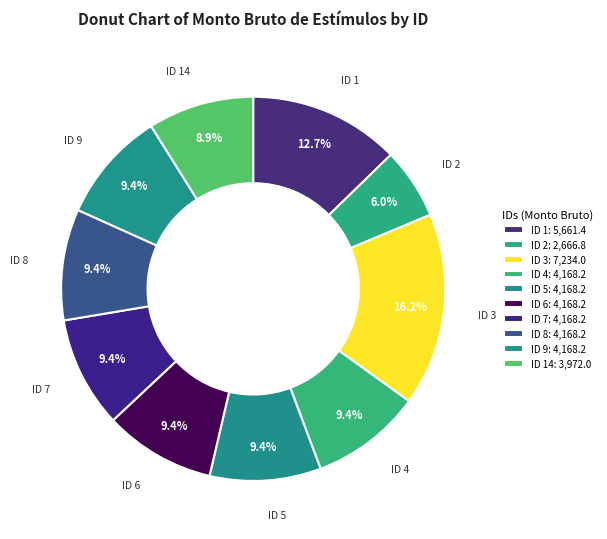

Count the number of slices in the pie.

10